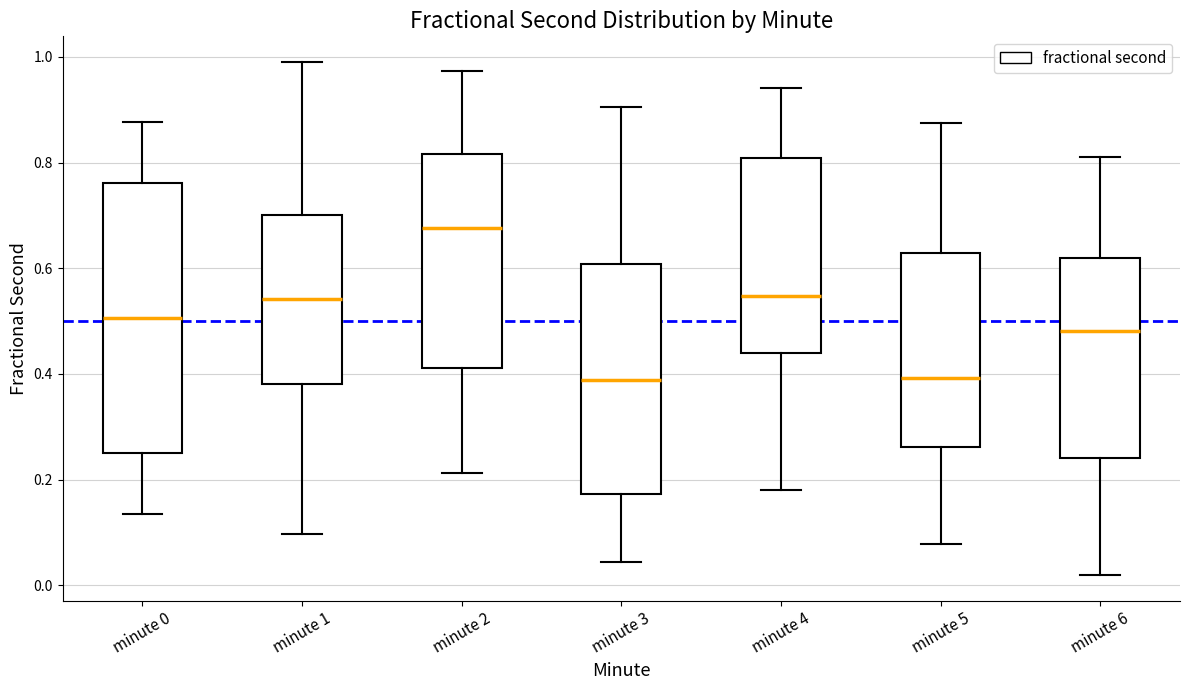

Which box has the highest median line?

minute 2